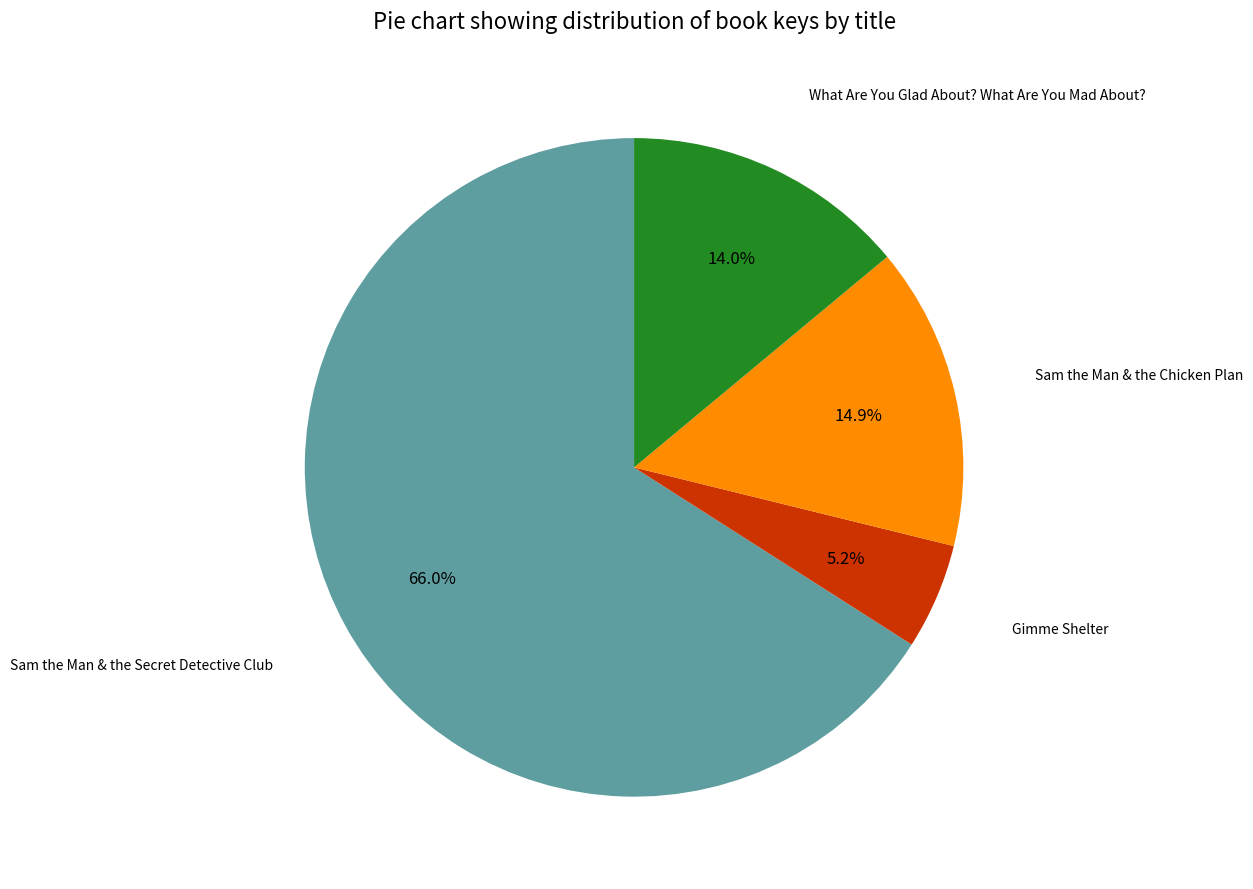

Is there a majority slice in this chart?

Yes